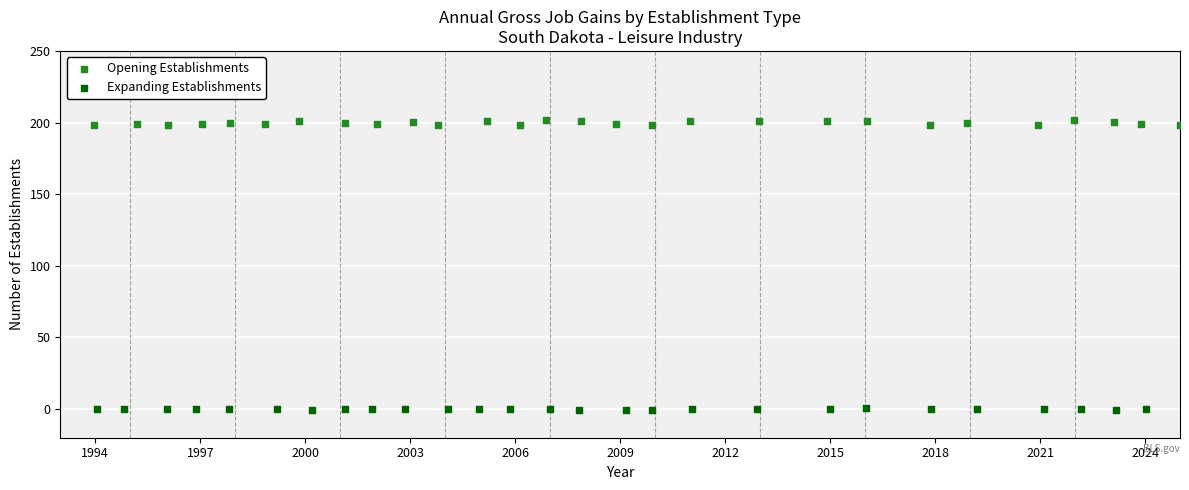

Which series contains the lowest Y value?

Expanding Establishments